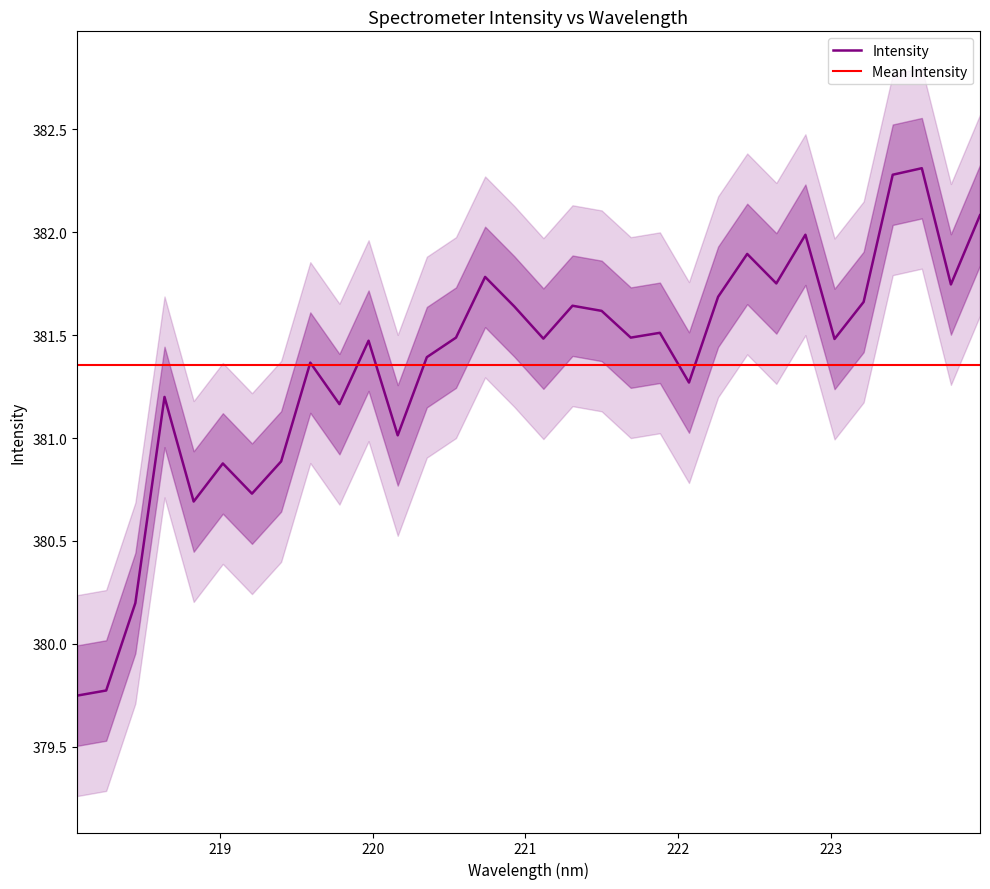

What is the maximum value for Intensity?

382.3